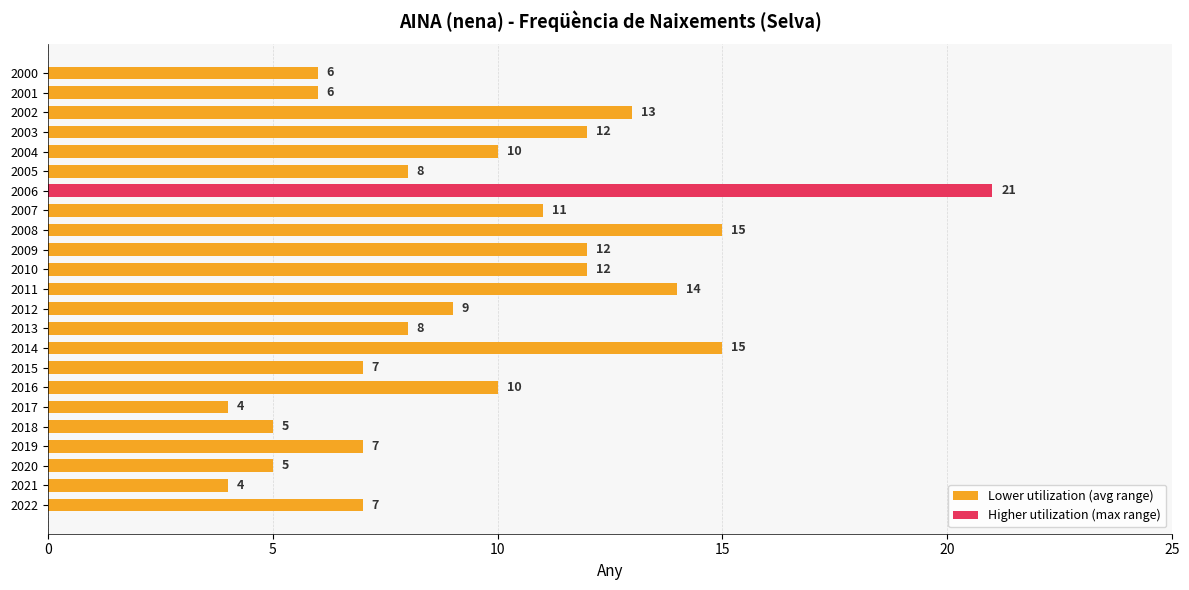

What is the approximate value at 2012?

9